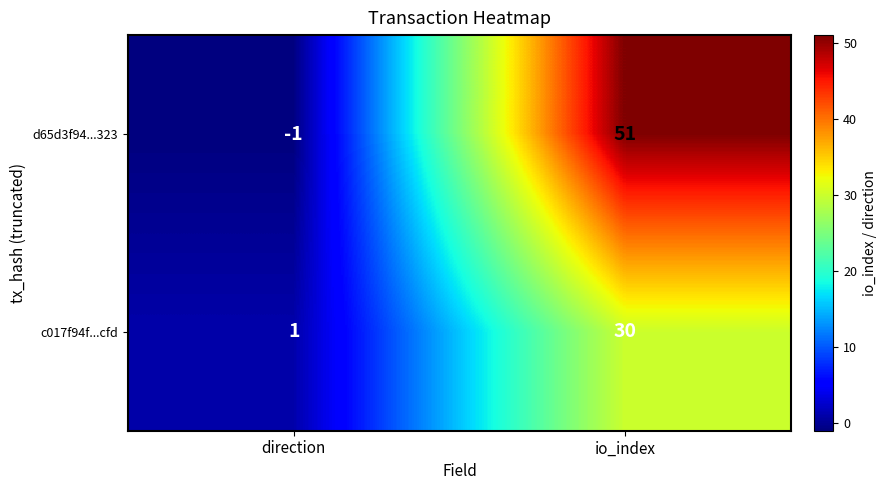

Reading left to right, transcribe all the data shown in this chart.

d65d3f94...323: direction=-1	io_index=51
c017f94f...cfd: direction=1	io_index=30